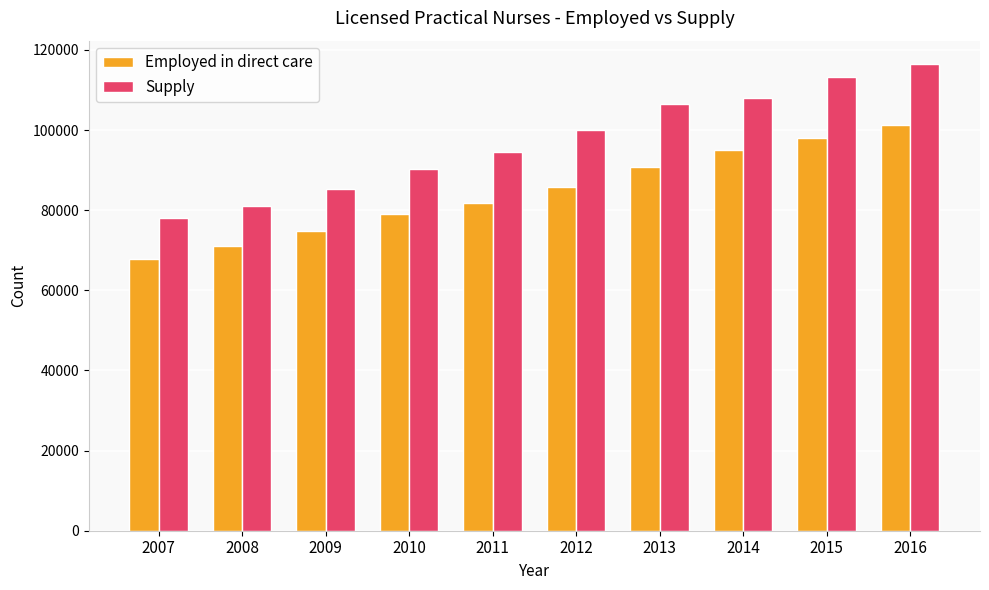

At 2015, list the series in order from smallest to largest.

Employed in direct care, Supply